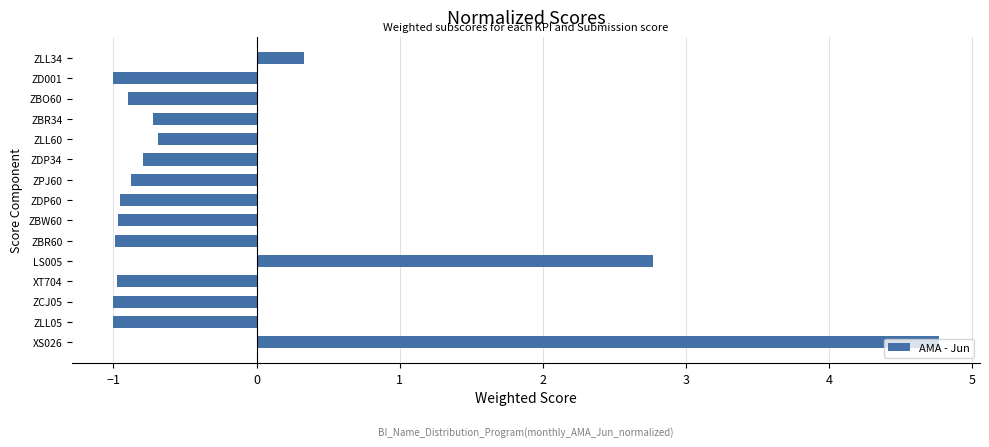

What is the difference between the second highest and second lowest values?

3.8